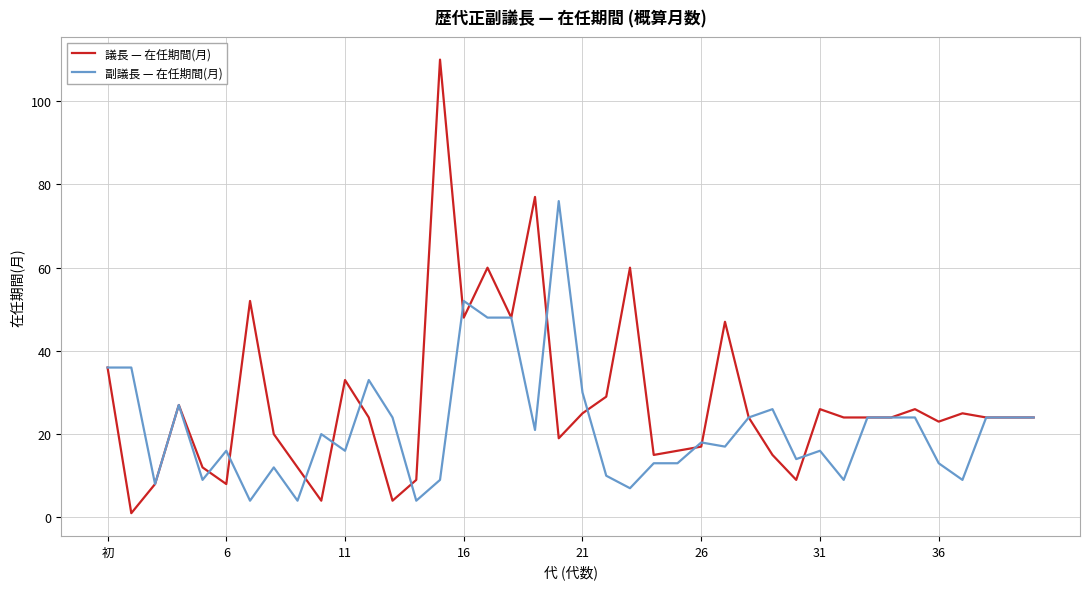

List the series in order of their overall mean, highest first.

議長 — 在任期間(月), 副議長 — 在任期間(月)